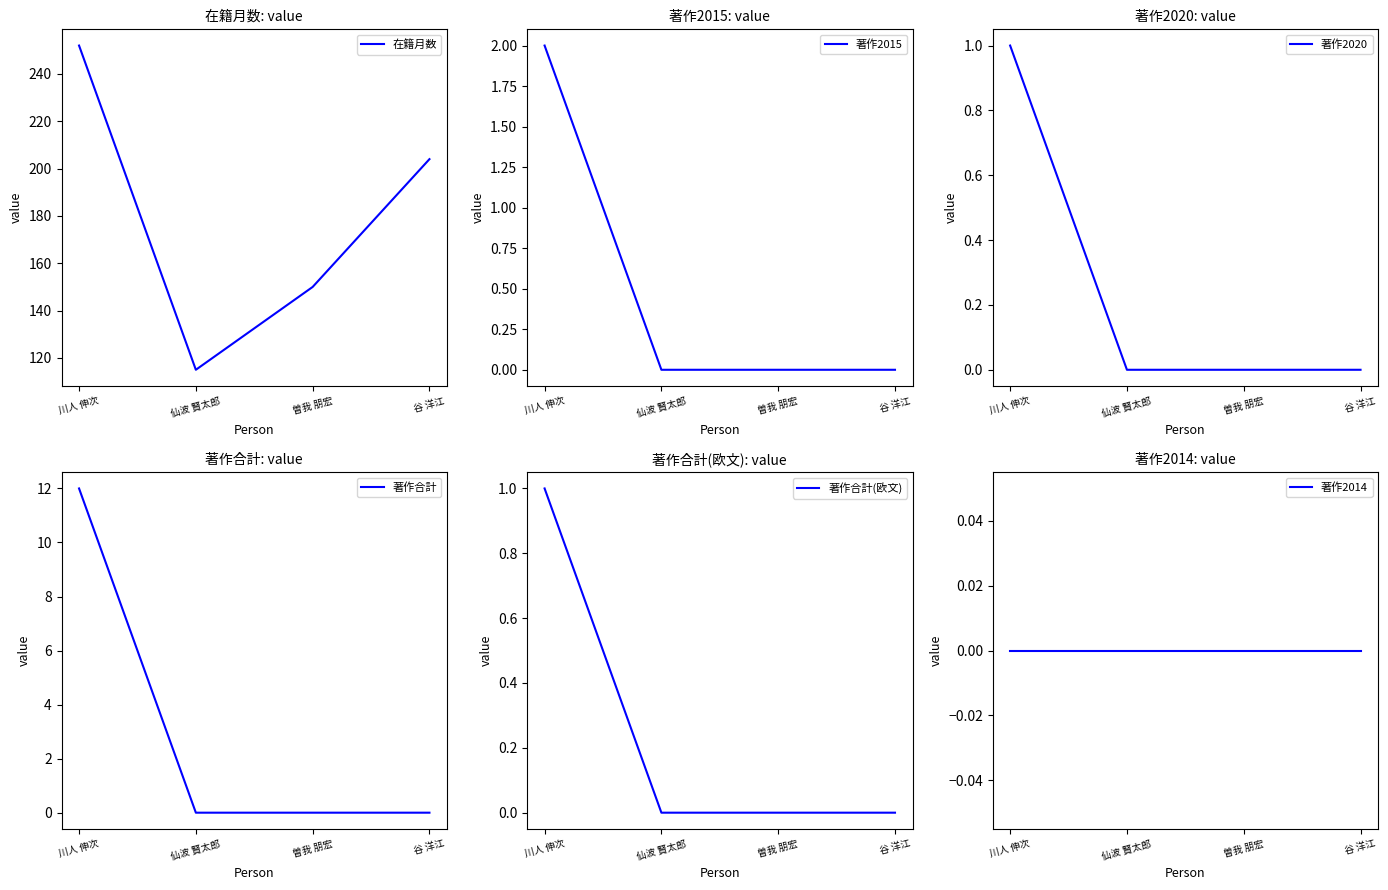

Reading left to right, extract all data points from this chart.

在籍月数: 川人 伸次=252	仙波 賢太郎=115	曽我 朋宏=150	谷 洋江=204
著作2015: 川人 伸次=2	仙波 賢太郎=0	曽我 朋宏=0	谷 洋江=0
著作2020: 川人 伸次=1	仙波 賢太郎=0	曽我 朋宏=0	谷 洋江=0
著作合計: 川人 伸次=12	仙波 賢太郎=0	曽我 朋宏=0	谷 洋江=0
著作合計(欧文): 川人 伸次=1	仙波 賢太郎=0	曽我 朋宏=0	谷 洋江=0
著作2014: 川人 伸次=0	仙波 賢太郎=0	曽我 朋宏=0	谷 洋江=0